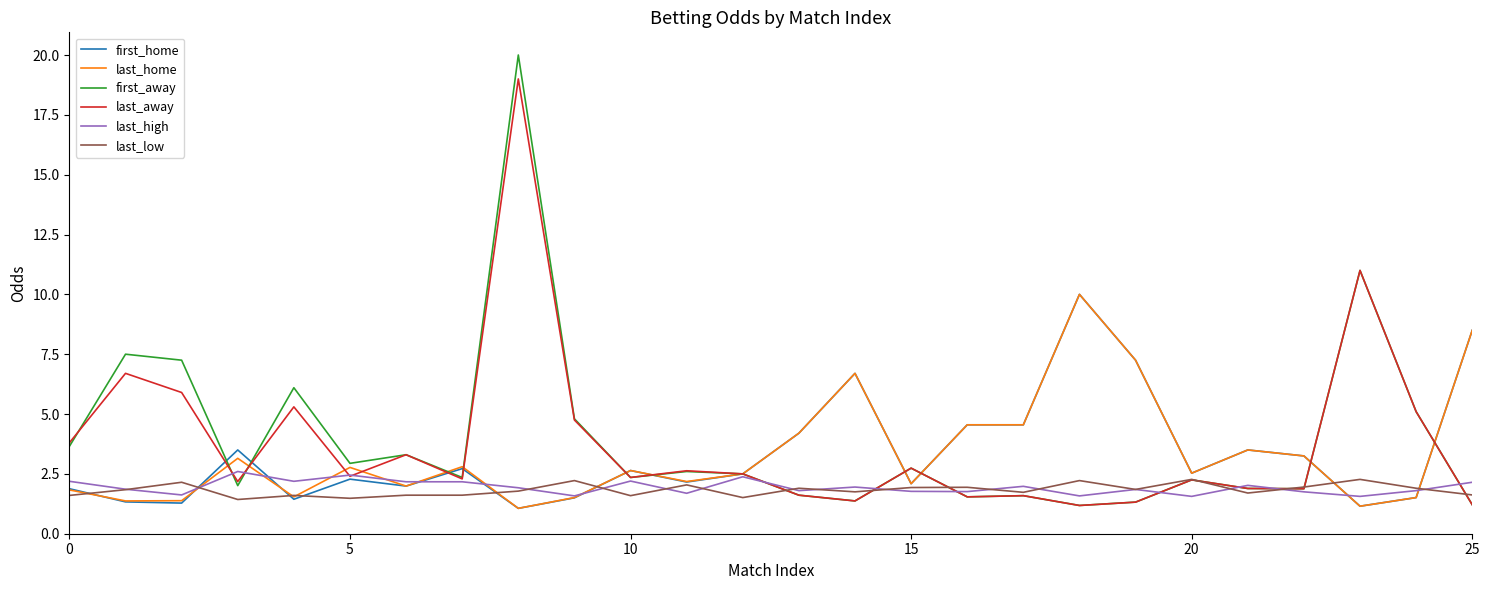

True or false: first_home has more than 0 points higher than both neighbors.

True